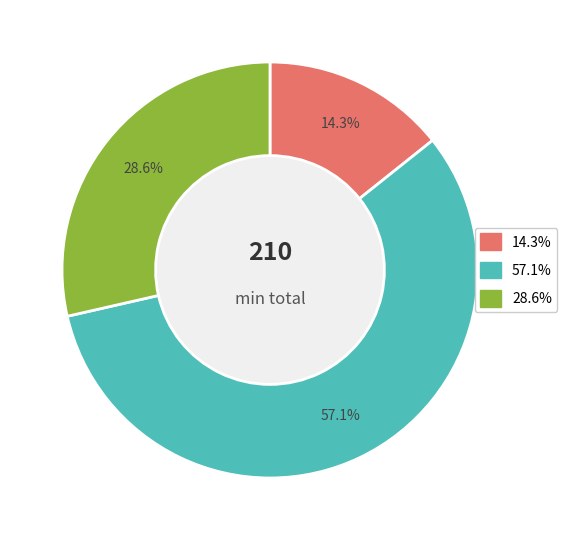

Count the number of slices in the pie.

3